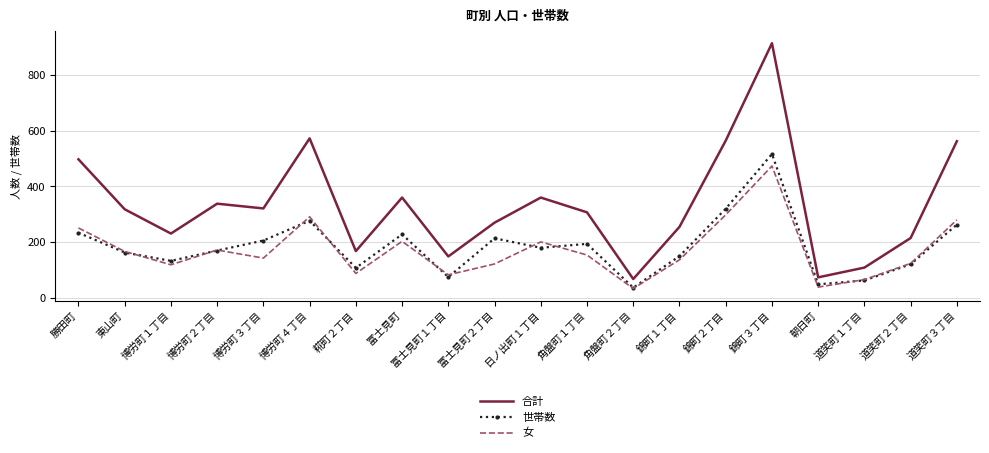

At which category does 世帯数 reach its first local valley?

博労町１丁目